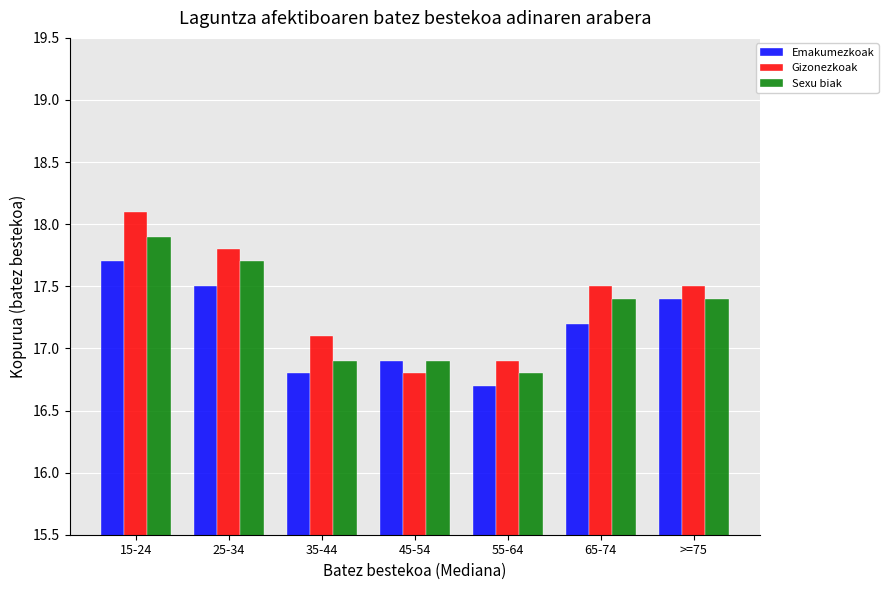

Reading right to left, extract all data points from this chart.

Emakumezkoak: >=75=17.4	65-74=17.2	55-64=16.7	45-54=16.9	35-44=16.8	25-34=17.5	15-24=17.7
Gizonezkoak: >=75=17.5	65-74=17.5	55-64=16.9	45-54=16.8	35-44=17.1	25-34=17.8	15-24=18.1
Sexu biak: >=75=17.4	65-74=17.4	55-64=16.8	45-54=16.9	35-44=16.9	25-34=17.7	15-24=17.9